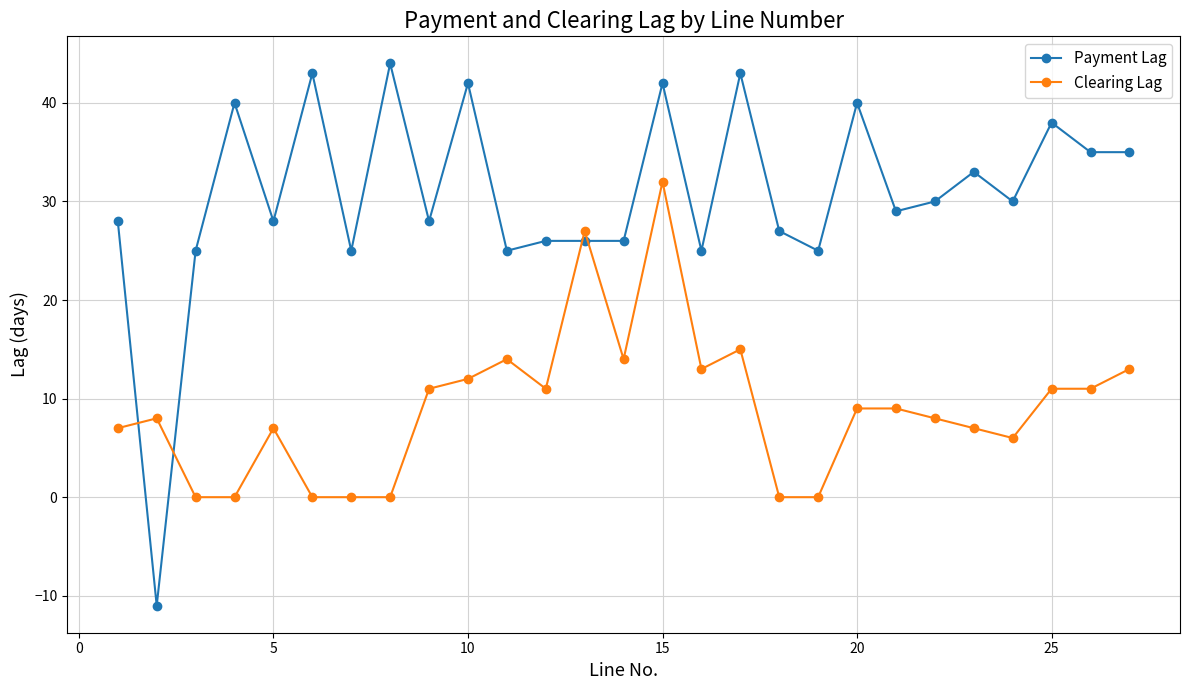

After their last crossing, which series has the higher values: Clearing Lag or Payment Lag?

Payment Lag